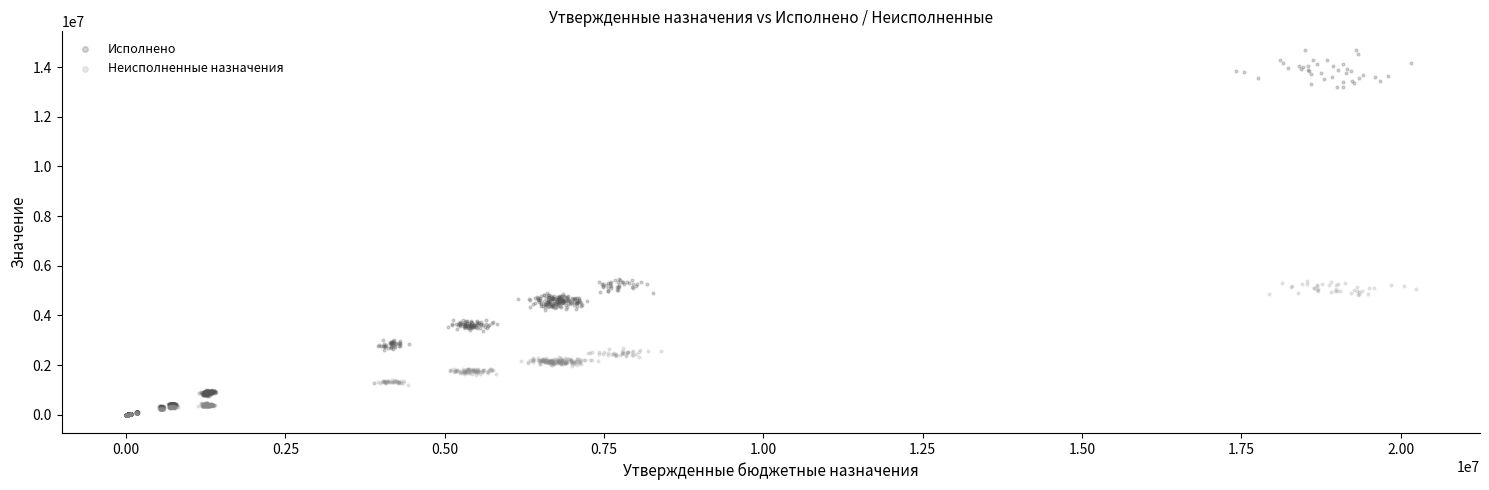

Which series reaches the maximum Y coordinate?

Исполнено